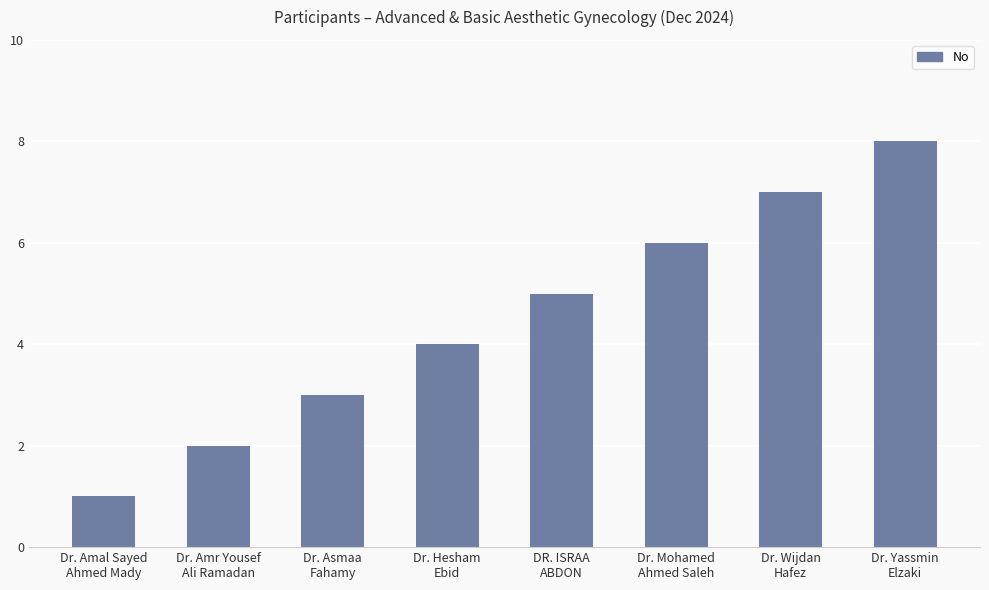

List the labels in order of value, largest first.

Dr. Yassmin
Elzaki, Dr. Wijdan
Hafez, Dr. Mohamed
Ahmed Saleh, DR. ISRAA
ABDON, Dr. Hesham
Ebid, Dr. Asmaa
Fahamy, Dr. Amr Yousef
Ali Ramadan, Dr. Amal Sayed
Ahmed Mady